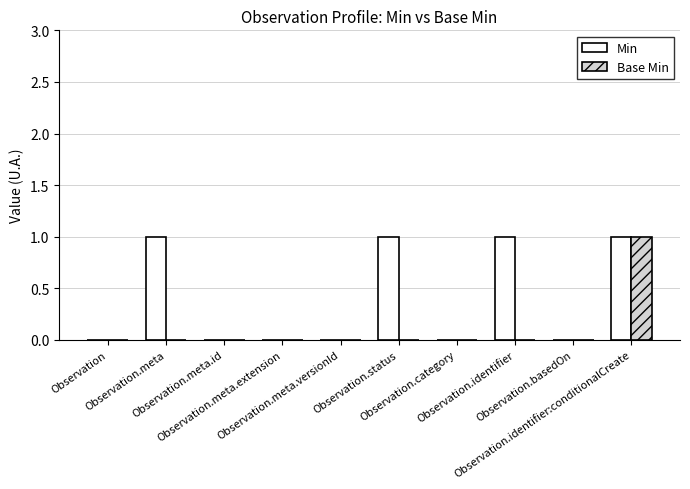

Which series has the largest total across all categories?

Min